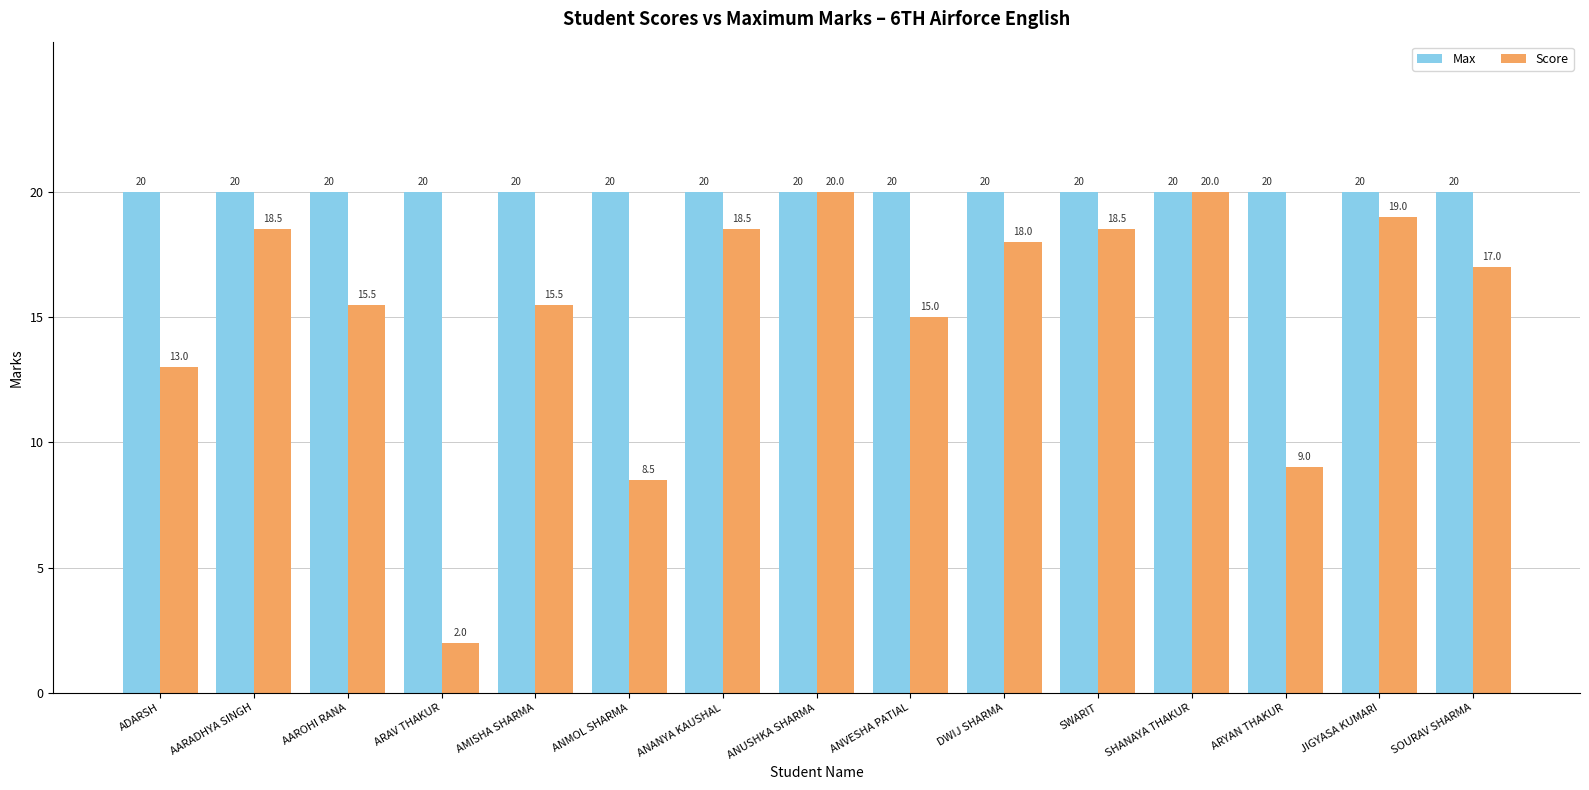

Reading left to right, transcribe all the data shown in this chart.

Max: 20.0	20.0	20.0	20.0	20.0	20.0	20.0	20.0	20.0	20.0	20.0	20.0	20.0	20.0	20.0
Score: 13.0	18.5	15.5	2.0	15.5	8.5	18.5	20.0	15.0	18.0	18.5	20.0	9.0	19.0	17.0